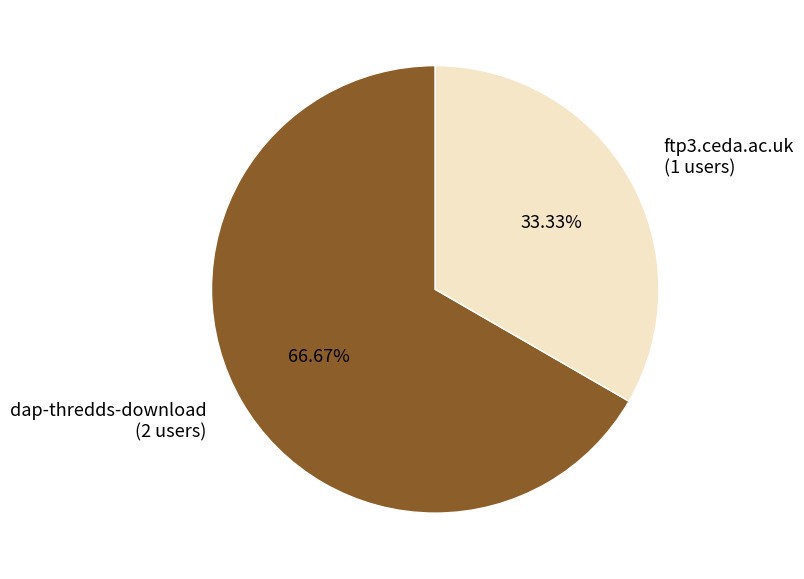

Is it true that ftp3.ceda.ac.uk is 33% of the pie?

True